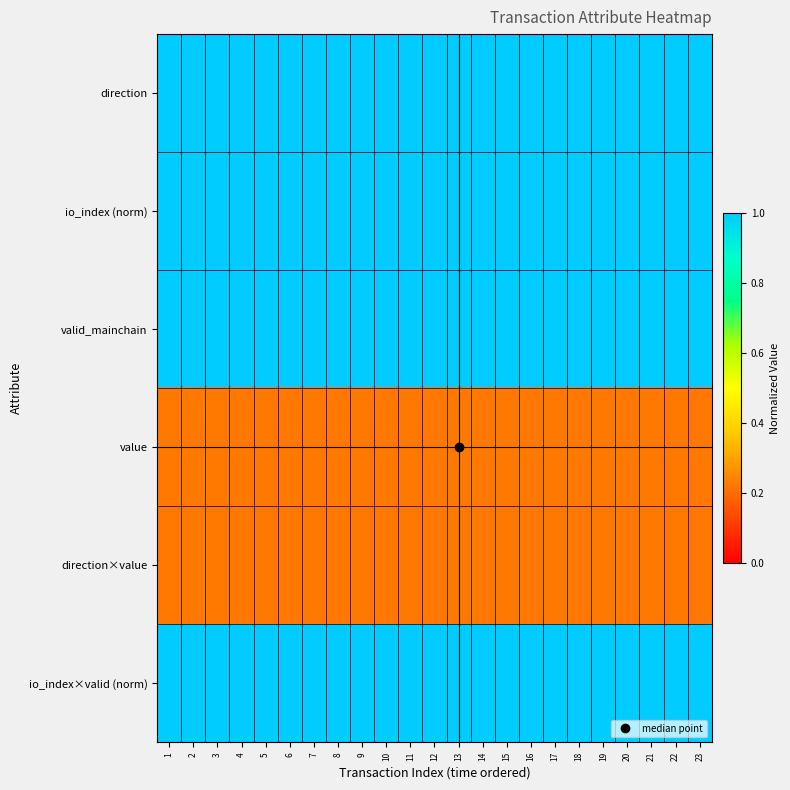

Reading left to right, transcribe all the data shown in this chart.

direction: 1=1.0	2=1.0	3=1.0	4=1.0	5=1.0	6=1.0	7=1.0	8=1.0	9=1.0	10=1.0	11=1.0	12=1.0	13=1.0	14=1.0	15=1.0	16=1.0	17=1.0	18=1.0	19=1.0	20=1.0	21=1.0	22=1.0	23=1.0
io_index (norm): 1=1.0	2=1.0	3=1.0	4=1.0	5=1.0	6=1.0	7=1.0	8=1.0	9=1.0	10=1.0	11=1.0	12=1.0	13=1.0	14=1.0	15=1.0	16=1.0	17=1.0	18=1.0	19=1.0	20=1.0	21=1.0	22=1.0	23=1.0
valid_mainchain: 1=1.0	2=1.0	3=1.0	4=1.0	5=1.0	6=1.0	7=1.0	8=1.0	9=1.0	10=1.0	11=1.0	12=1.0	13=1.0	14=1.0	15=1.0	16=1.0	17=1.0	18=1.0	19=1.0	20=1.0	21=1.0	22=1.0	23=1.0
value: 1=0.2	2=0.2	3=0.2	4=0.2	5=0.2	6=0.2	7=0.2	8=0.2	9=0.2	10=0.2	11=0.2	12=0.2	13=0.2	14=0.2	15=0.2	16=0.2	17=0.2	18=0.2	19=0.2	20=0.2	21=0.2	22=0.2	23=0.2
direction×value: 1=0.2	2=0.2	3=0.2	4=0.2	5=0.2	6=0.2	7=0.2	8=0.2	9=0.2	10=0.2	11=0.2	12=0.2	13=0.2	14=0.2	15=0.2	16=0.2	17=0.2	18=0.2	19=0.2	20=0.2	21=0.2	22=0.2	23=0.2
io_index×valid (norm): 1=1.0	2=1.0	3=1.0	4=1.0	5=1.0	6=1.0	7=1.0	8=1.0	9=1.0	10=1.0	11=1.0	12=1.0	13=1.0	14=1.0	15=1.0	16=1.0	17=1.0	18=1.0	19=1.0	20=1.0	21=1.0	22=1.0	23=1.0